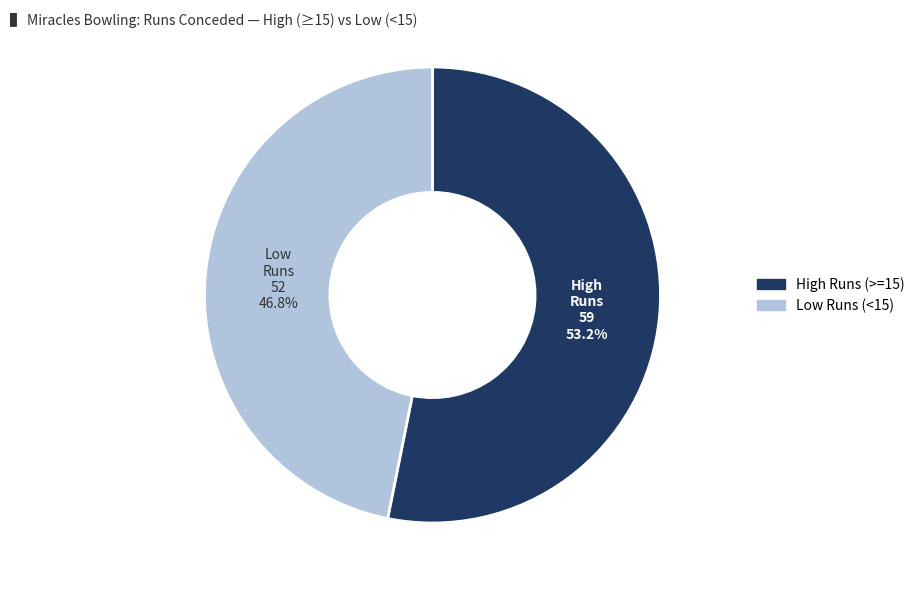

Is there a majority slice in this chart?

Yes